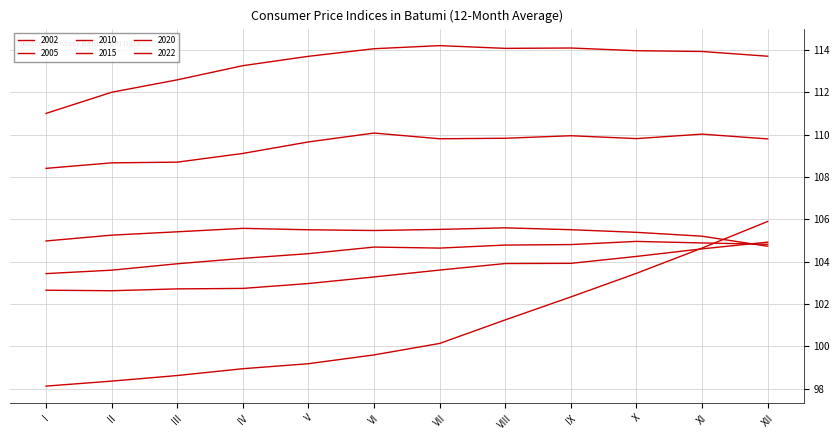

Reading left to right, list all the values displayed in this chart.

2002: I=103.4	II=103.6	III=103.9	IV=104.2	V=104.4	VI=104.7	VII=104.6	VIII=104.8	IX=104.8	X=105.0	XI=104.9	XII=104.8
2005: I=108.4	II=108.7	III=108.7	IV=109.1	V=109.7	VI=110.1	VII=109.8	VIII=109.8	IX=109.9	X=109.8	XI=110.0	XII=109.8
2010: I=98.1	II=98.4	III=98.6	IV=98.9	V=99.2	VI=99.6	VII=100.1	VIII=101.2	IX=102.3	X=103.4	XI=104.6	XII=105.9
2015: I=102.6	II=102.6	III=102.7	IV=102.7	V=103.0	VI=103.3	VII=103.6	VIII=103.9	IX=103.9	X=104.2	XI=104.6	XII=104.9
2020: I=105.0	II=105.2	III=105.4	IV=105.6	V=105.5	VI=105.5	VII=105.5	VIII=105.6	IX=105.5	X=105.4	XI=105.2	XII=104.7
2022: I=111.0	II=112.0	III=112.6	IV=113.3	V=113.7	VI=114.1	VII=114.2	VIII=114.1	IX=114.1	X=114.0	XI=113.9	XII=113.7